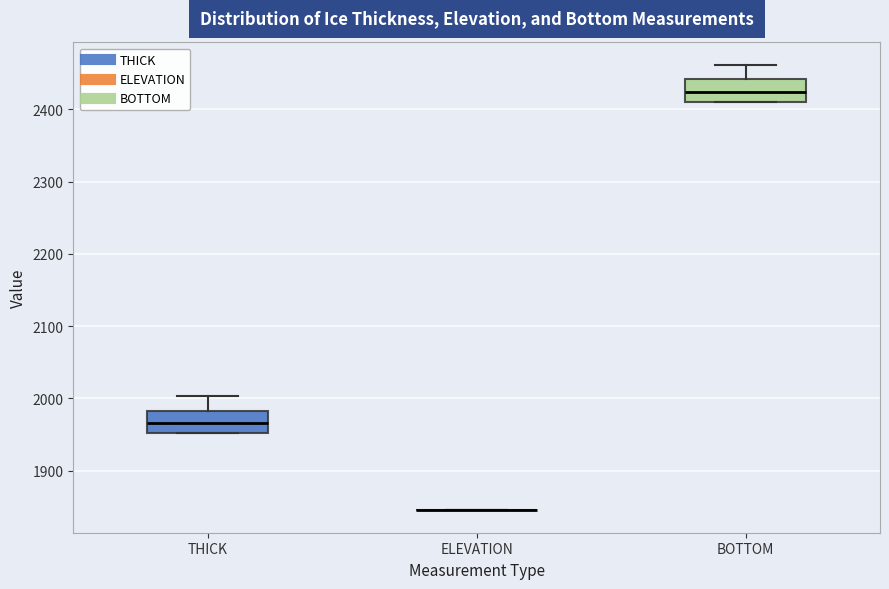

Reading left to right, read every box against the y-axis: the position of its median line, the range the box covers, and the ends of its whiskers. The values are not printed on the chart, so give them approximately, as read against the axis.

THICK: median 1970, box 1950 to 1980, whiskers 1950 to 2000
ELEVATION: box collapsed to a line at 1850, whiskers 1850 to 1850
BOTTOM: median 2420, box 2410 to 2440, whiskers 2410 to 2460